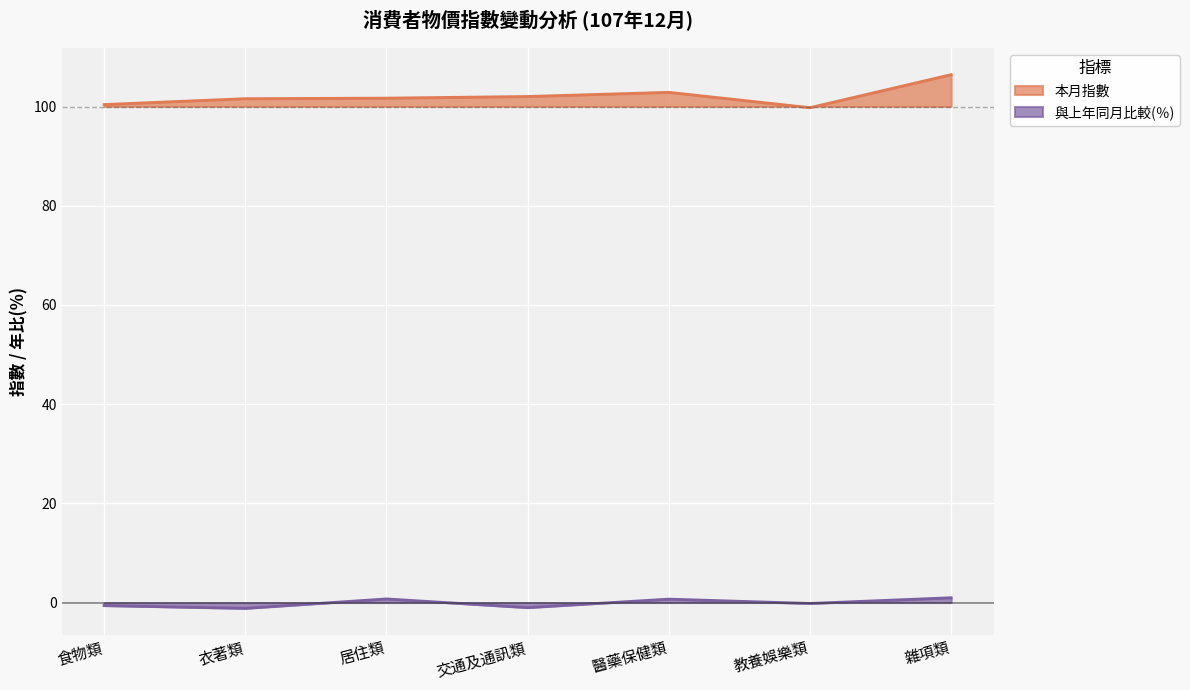

True or false: 本月指數 has a value of 49.5 at 雜項類.

False